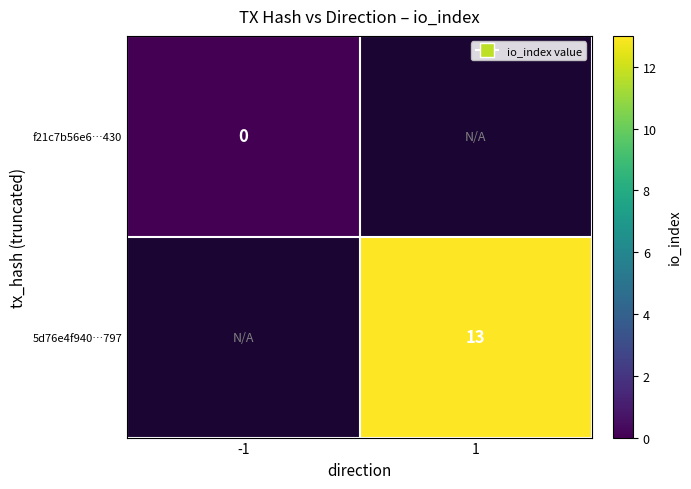

The value of 5d76e4f940…797 at 1 is 13. True or false?

True